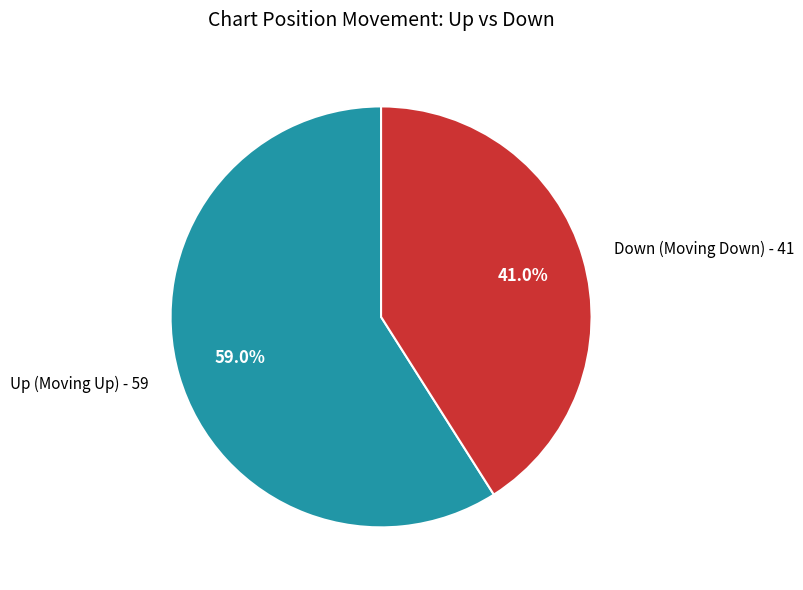

Rank the categories by value from lowest to highest.

Down (Moving Down) - 41, Up (Moving Up) - 59